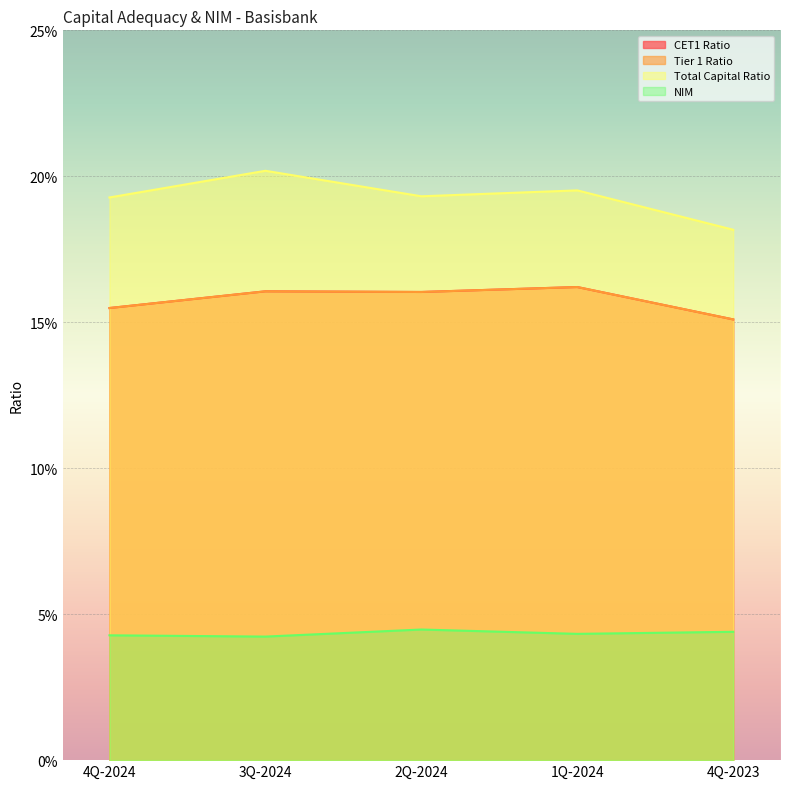

How many interior local peaks does the NIM series have?

1